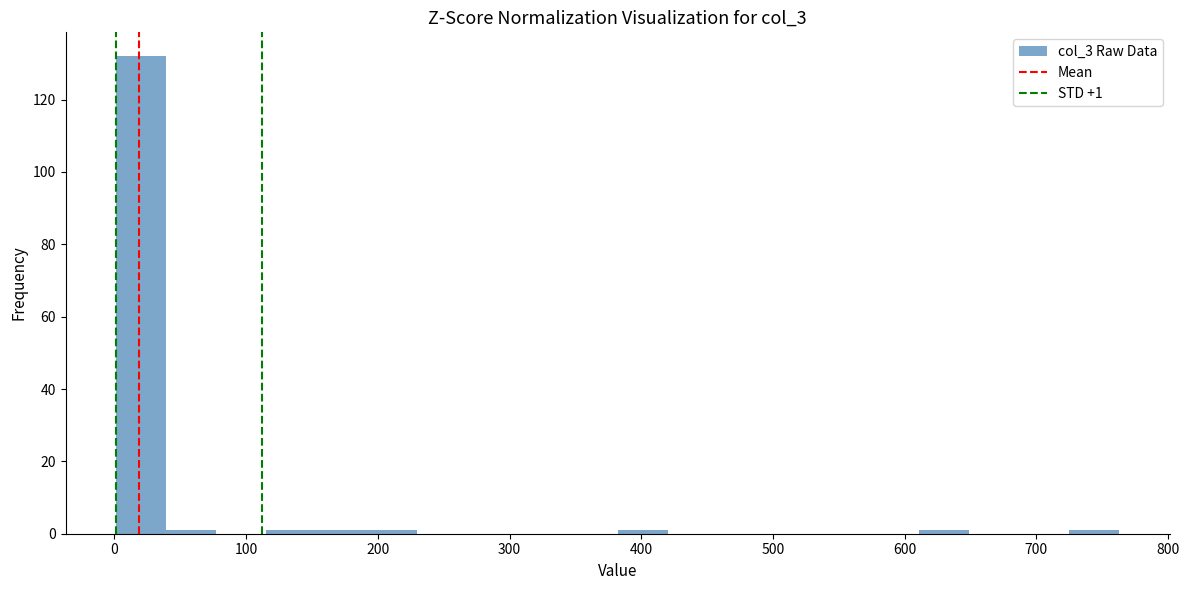

Read against the x-axis, roughly where is the centre of the tallest bar?

20